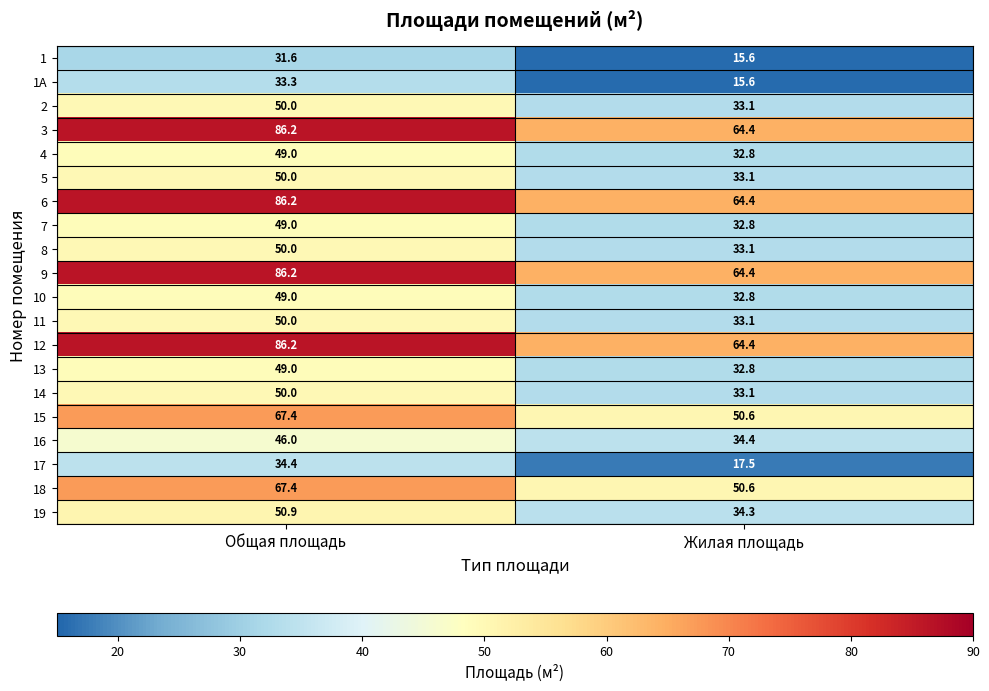

Is it true that 17 equals 22.5 at Общая площадь?

False